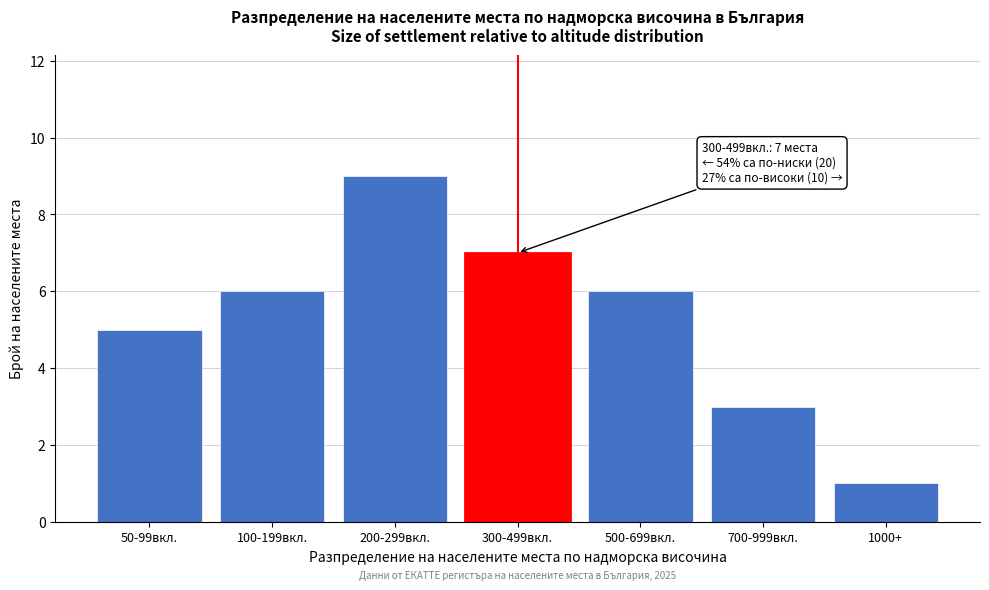

Reading left to right, list all the values displayed in this chart.

50-99вкл.=5	100-199вкл.=6	200-299вкл.=9	300-499вкл.=7	500-699вкл.=6	700-999вкл.=3	1000+=1